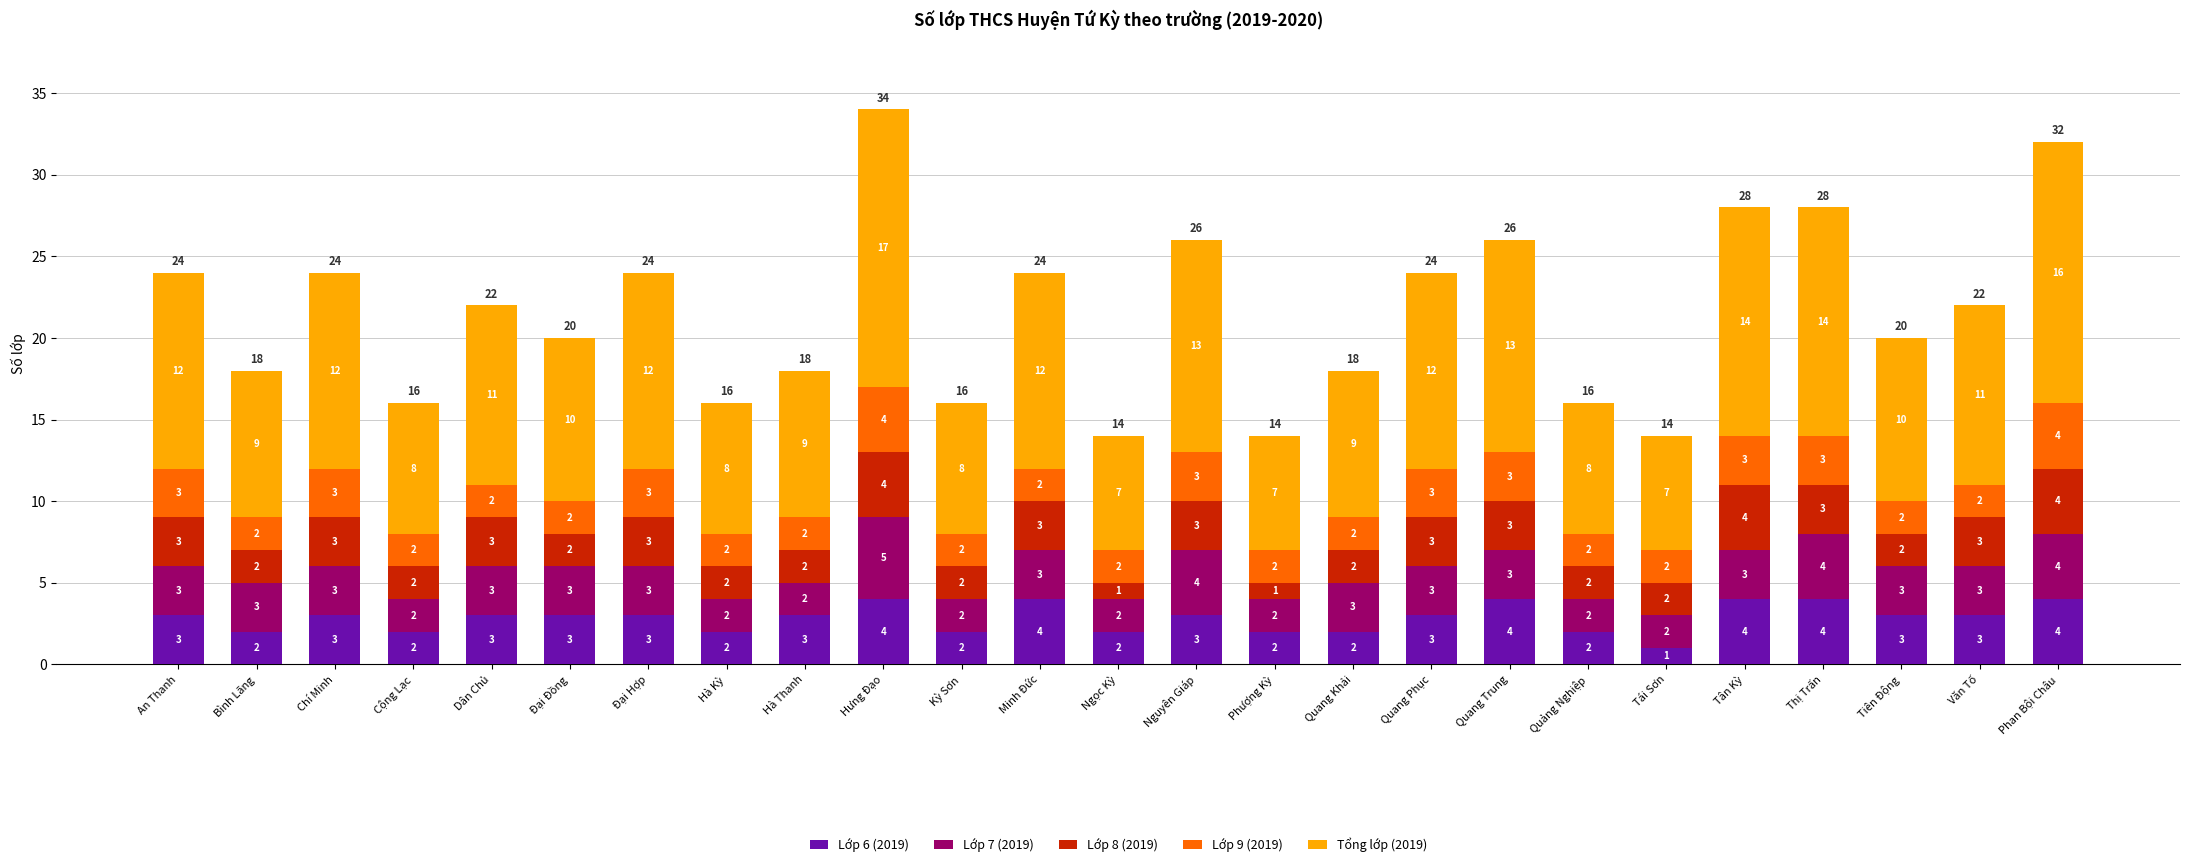

What is the difference between the maximum and minimum values in the Lớp 6 (2019) series?

3